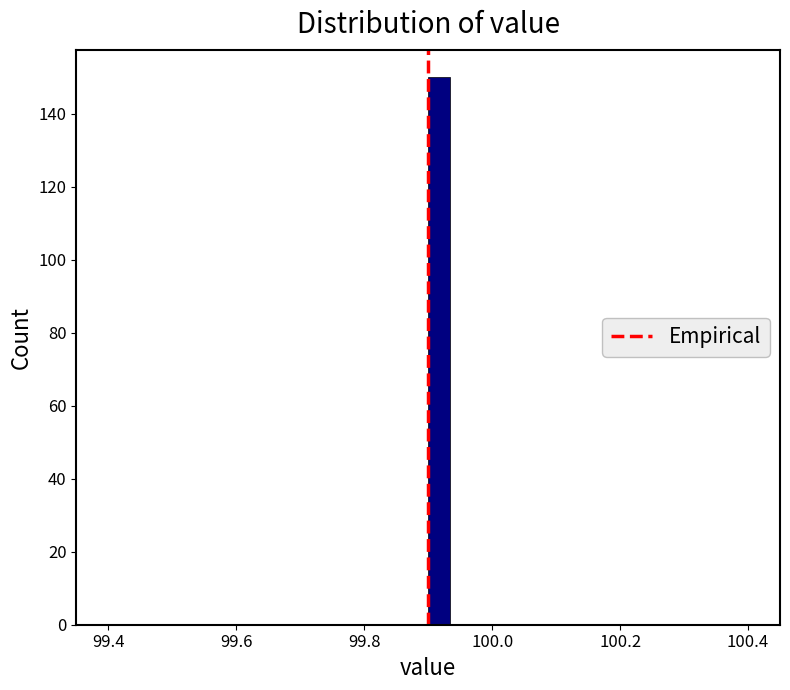

Read against the x-axis, roughly where is the centre of the tallest bar?

99.92